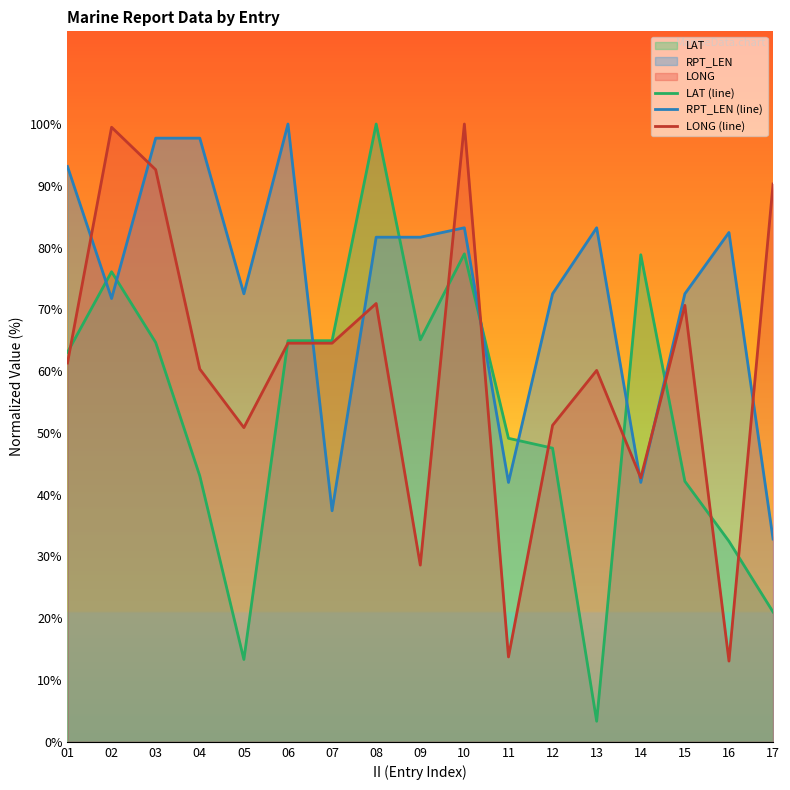

How many data points in RPT_LEN (line) are above 81?

9